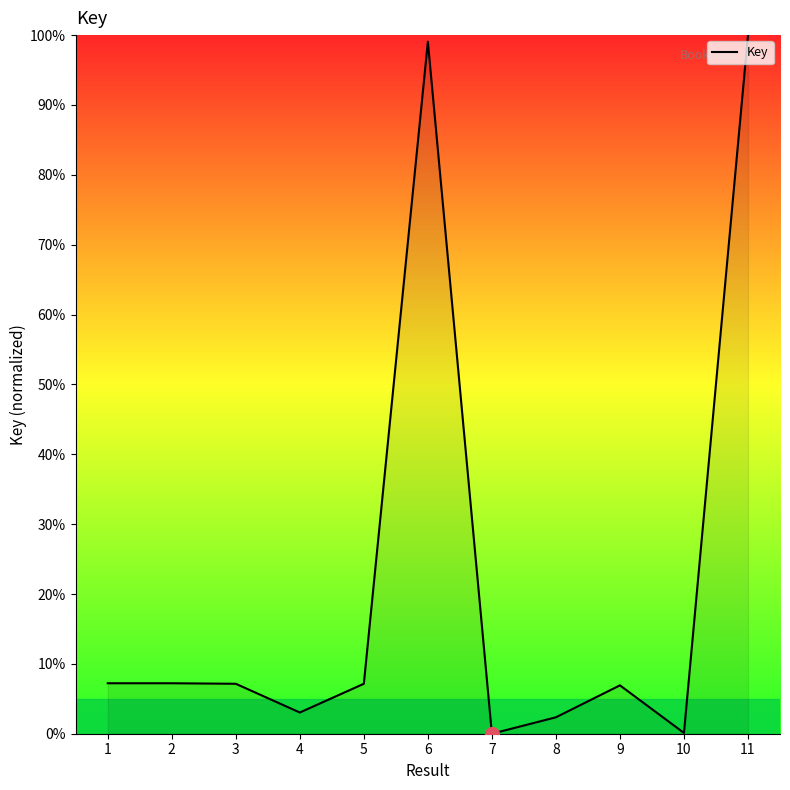

Read the value at 8.

2.4